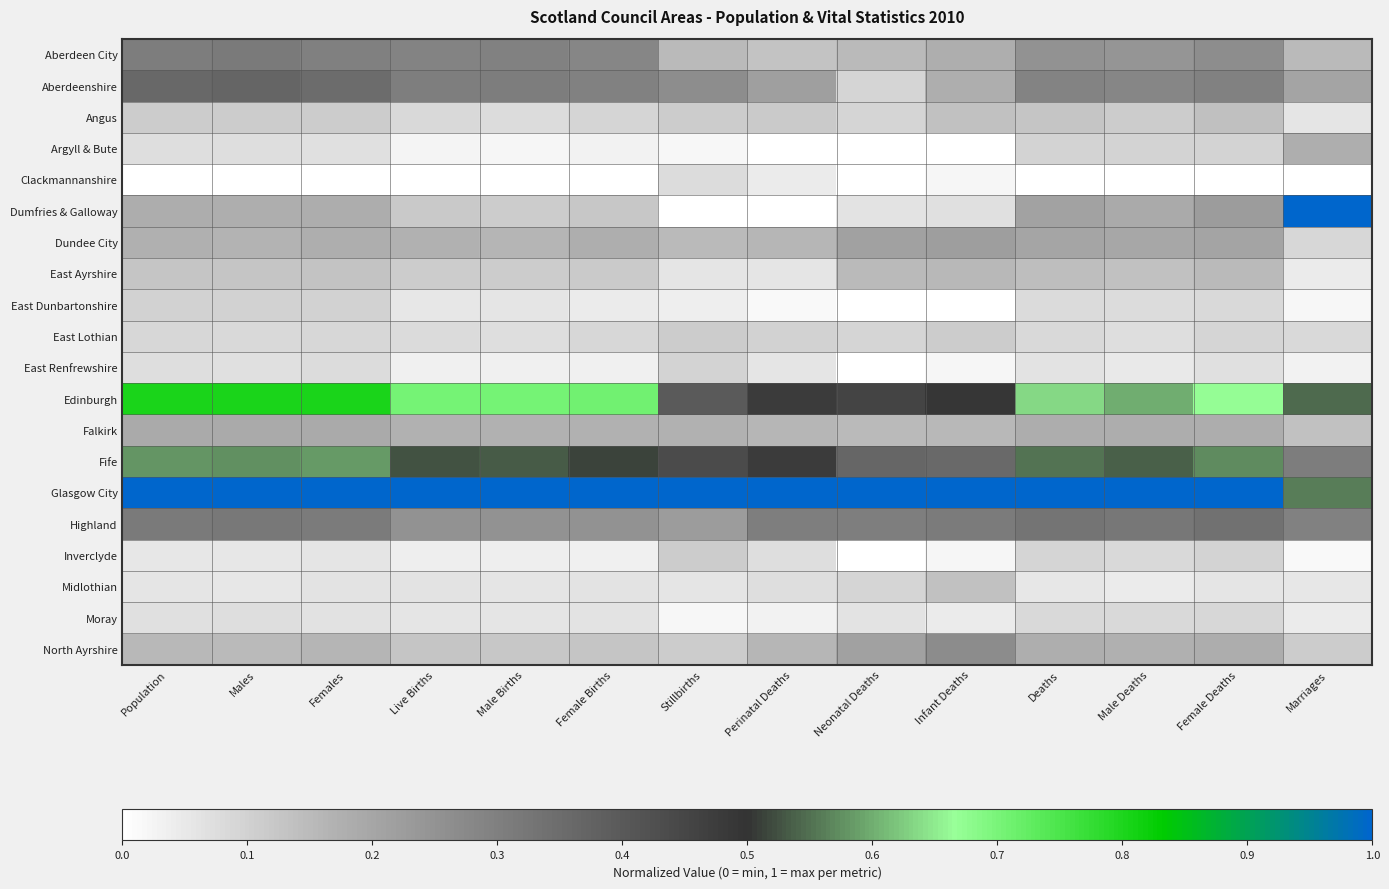

List the series in order of their peak value, lowest first.

Clackmannanshire, Moray, East Renfrewshire, East Dunbartonshire, East Lothian, Inverclyde, Midlothian, Angus, East Ayrshire, Argyll & Bute, Falkirk, Dundee City, North Ayrshire, Aberdeen City, Highland, Aberdeenshire, Fife, Edinburgh, Dumfries & Galloway, Glasgow City